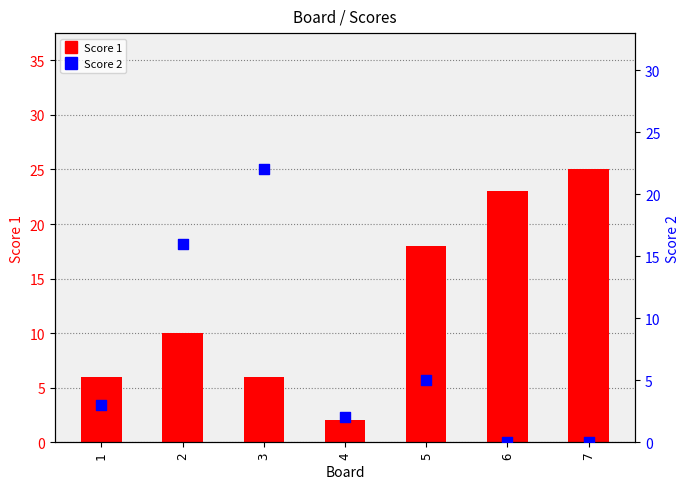

Which series has the largest total across all categories?

Score 1